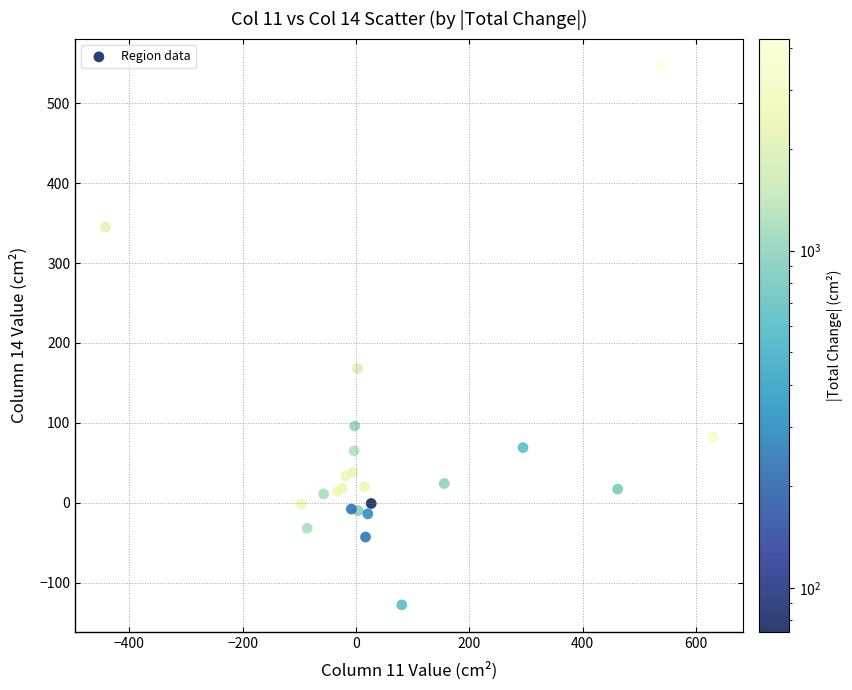

What Y value in the scatter plot is closest to 209?

168